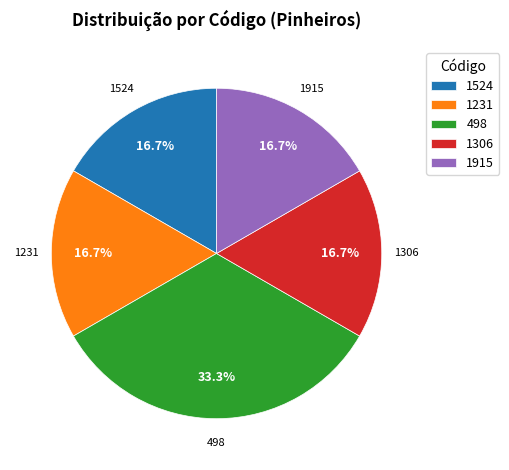

Is it true that 498 is 33% of the pie?

True